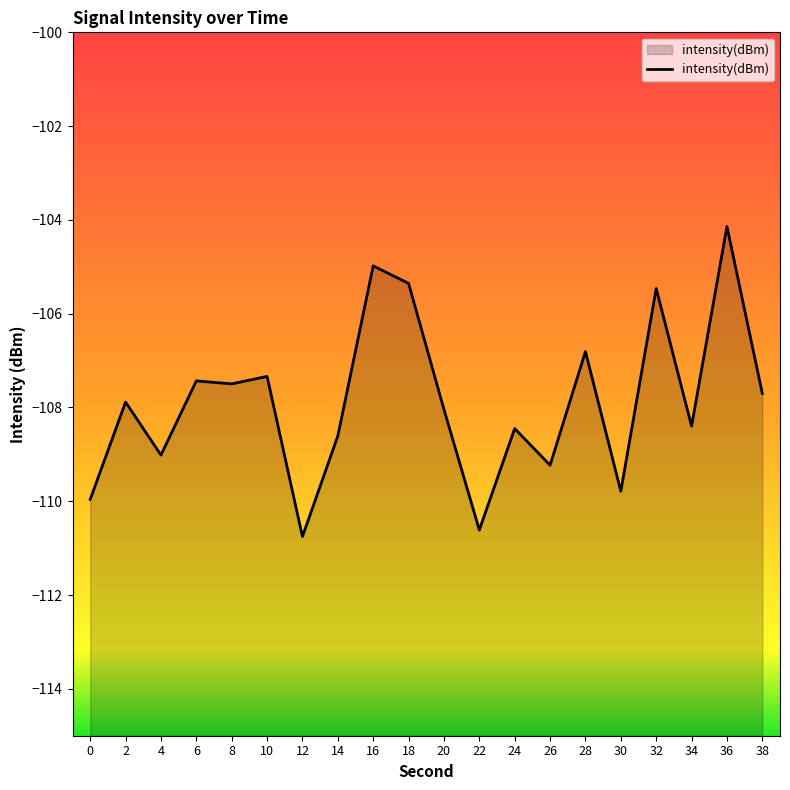

What is the difference between the maximum and minimum values?

6.6